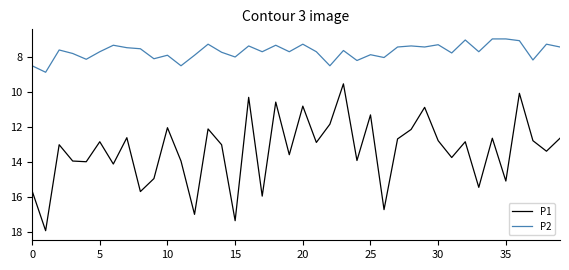

Which series has the largest total across all categories?

P1